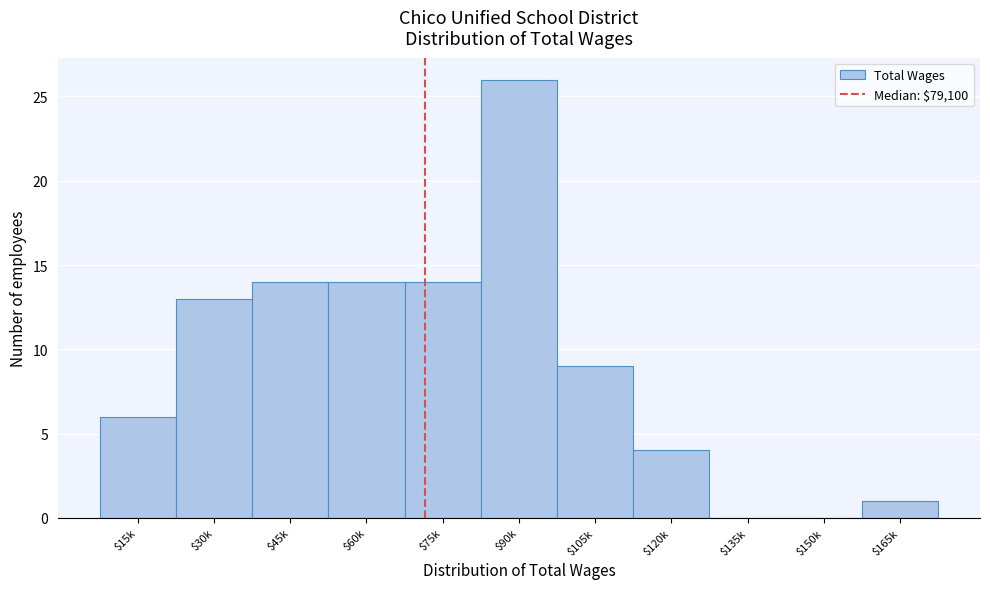

True or false: the data shows 14 at $60k.

True